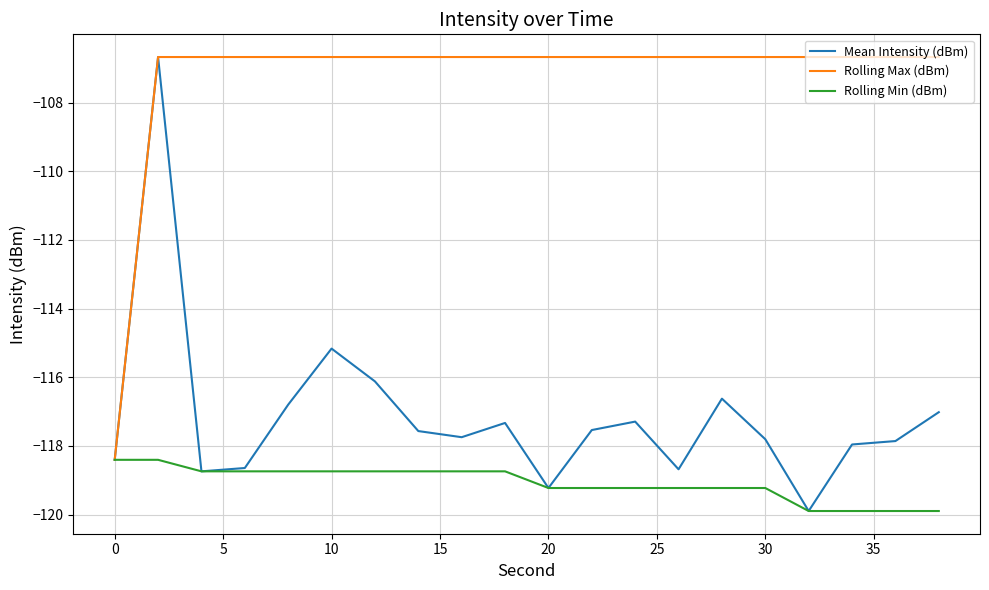

Which series has the largest total across all categories?

Rolling Max (dBm)